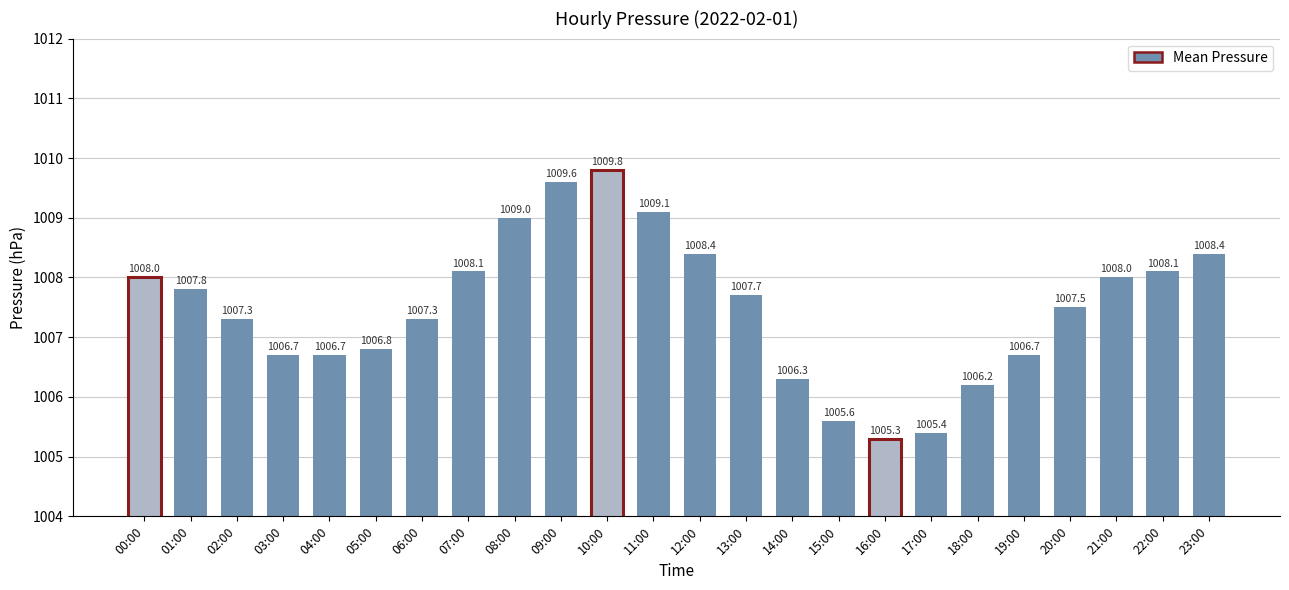

List the labels in order of value, smallest first.

16:00, 17:00, 15:00, 18:00, 14:00, 03:00, 04:00, 19:00, 05:00, 02:00, 06:00, 20:00, 13:00, 01:00, 00:00, 21:00, 07:00, 22:00, 12:00, 23:00, 08:00, 11:00, 09:00, 10:00